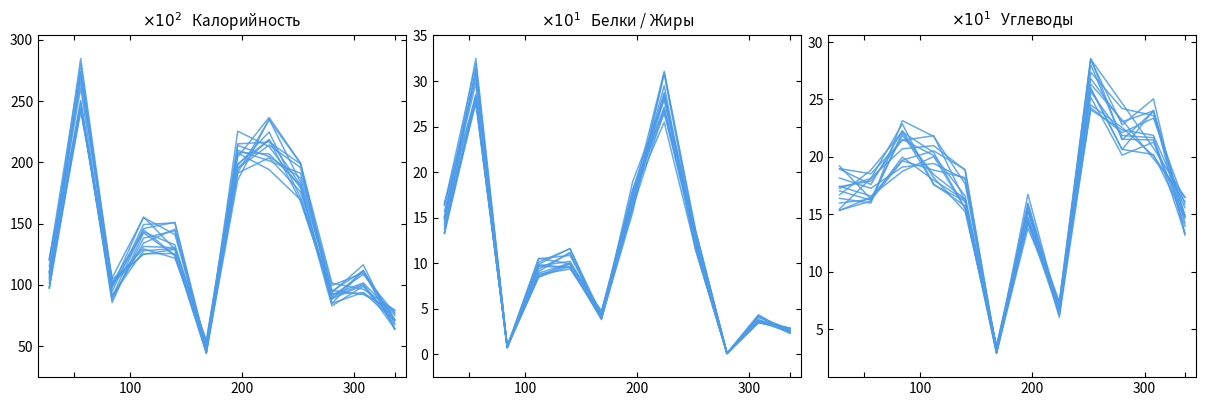

Reading left to right, extract all data points from this chart.

Калорийность: 110.5	270.1	98.4	143.1	132.6	51.0	204.3	236.5	199.4	88.4	111.4	71.9
Белки / Жиры: 15.1	30.8	0.8	9.7	10.2	4.5	17.2	31.1	13.6	0.1	4.2	2.6
Углеводы: 17.4	17.9	21.5	20.1	16.6	3.3	15.2	7.3	28.6	21.5	24.0	14.9